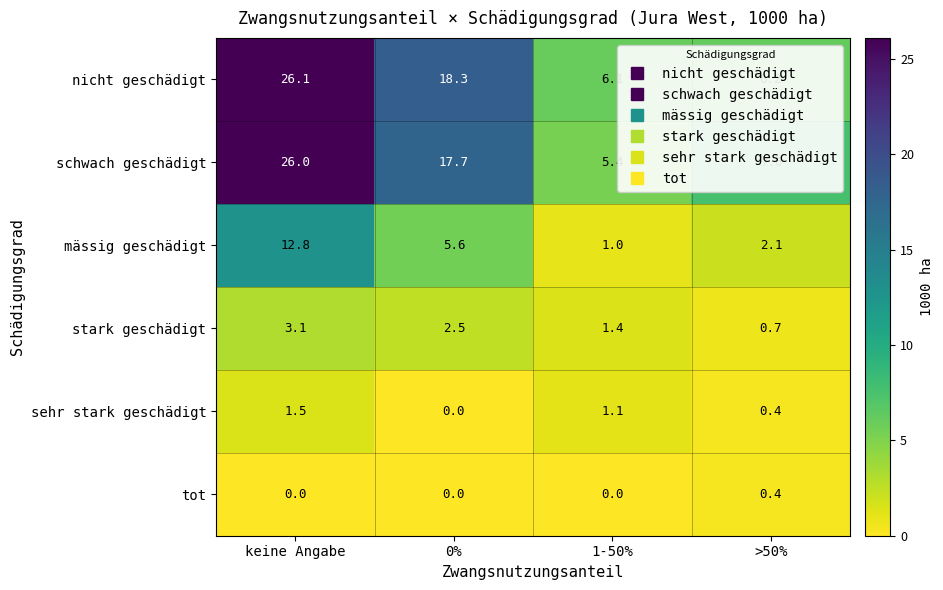

What is the greatest value displayed?

26.1